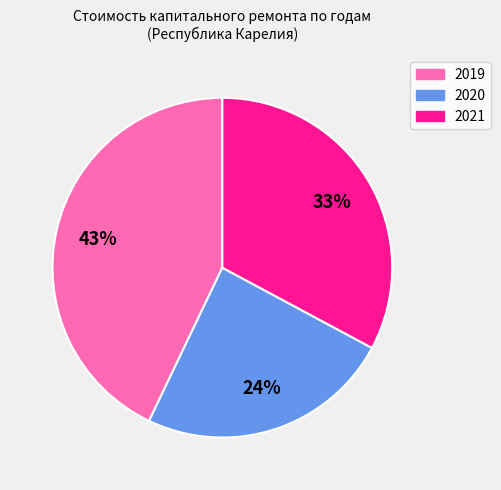

To the nearest percent, what is the difference between the 2019 and 2021 slice percentages?

10%